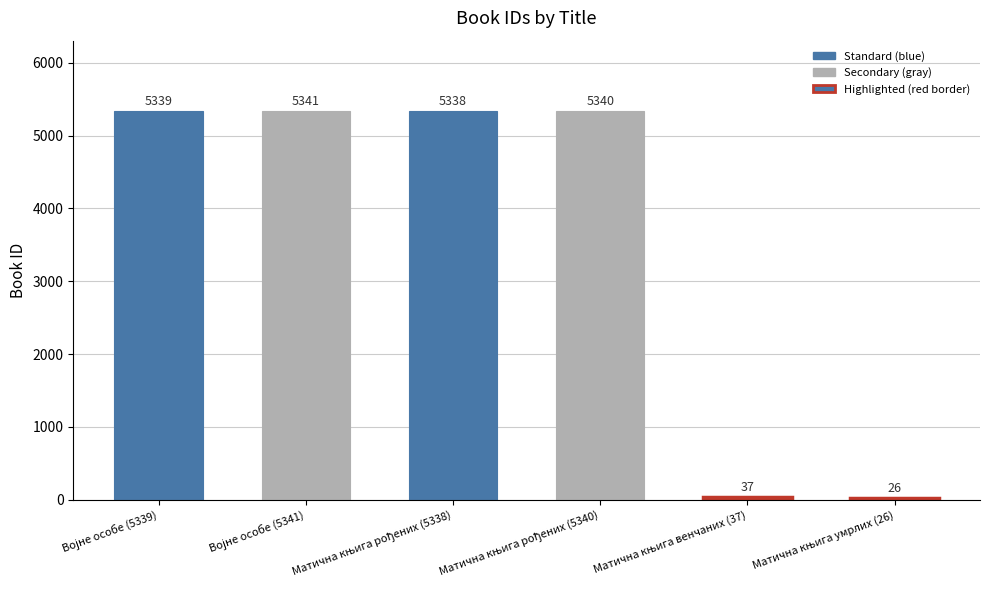

What is the sum of all values?

21421